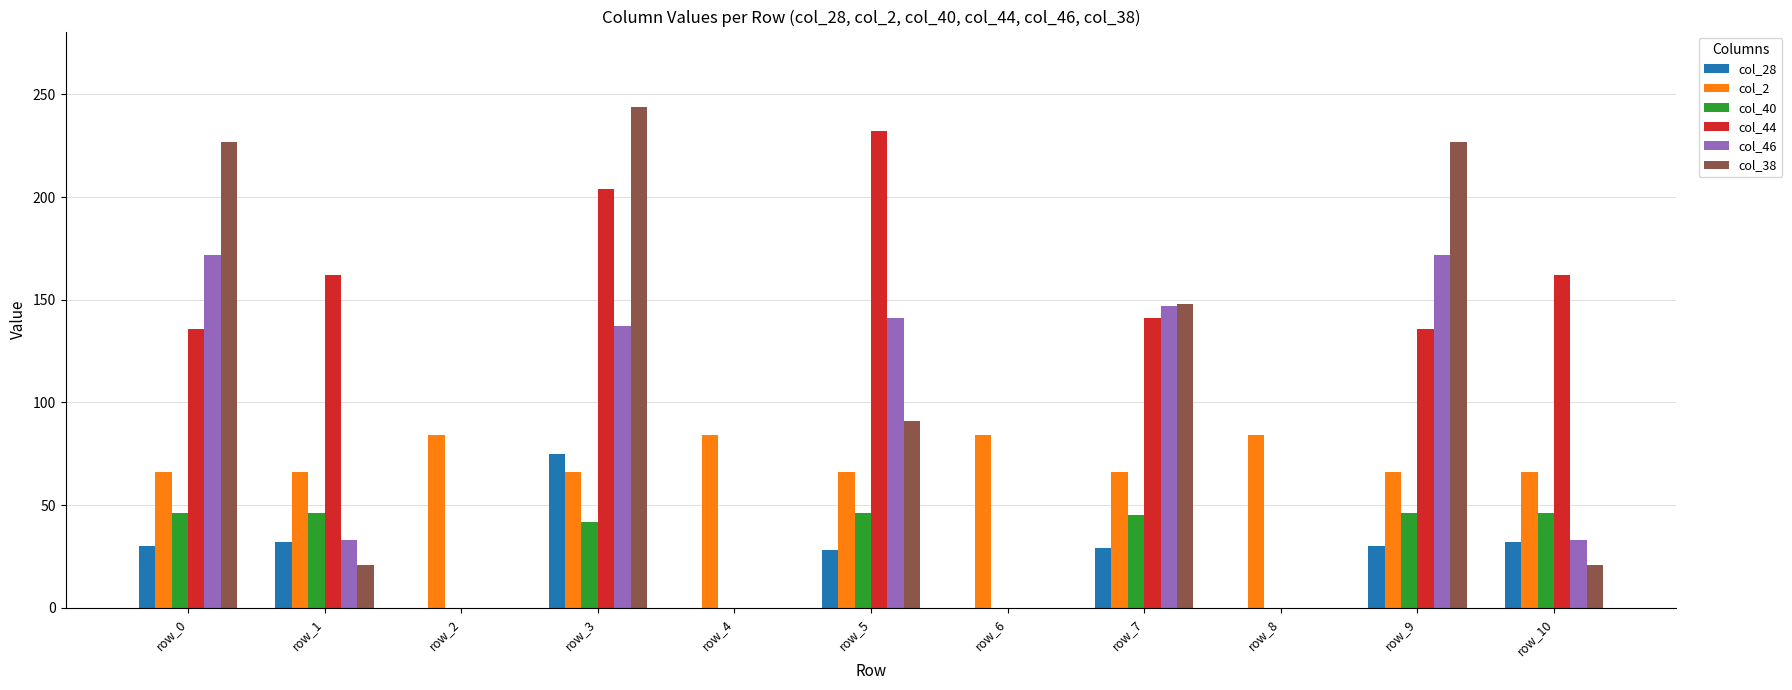

The col_46 series shows 33 at row_10. True or false?

True